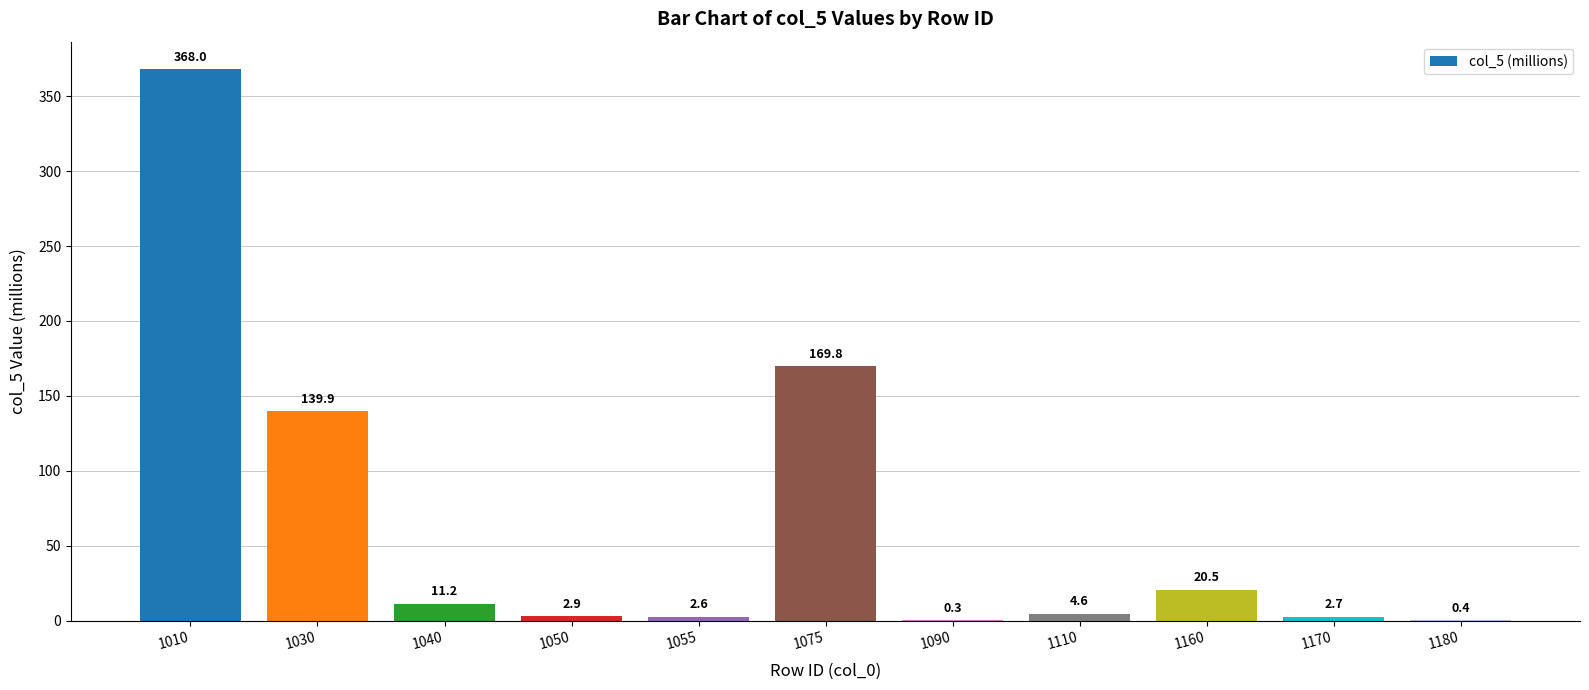

How many data points does each series have?

11